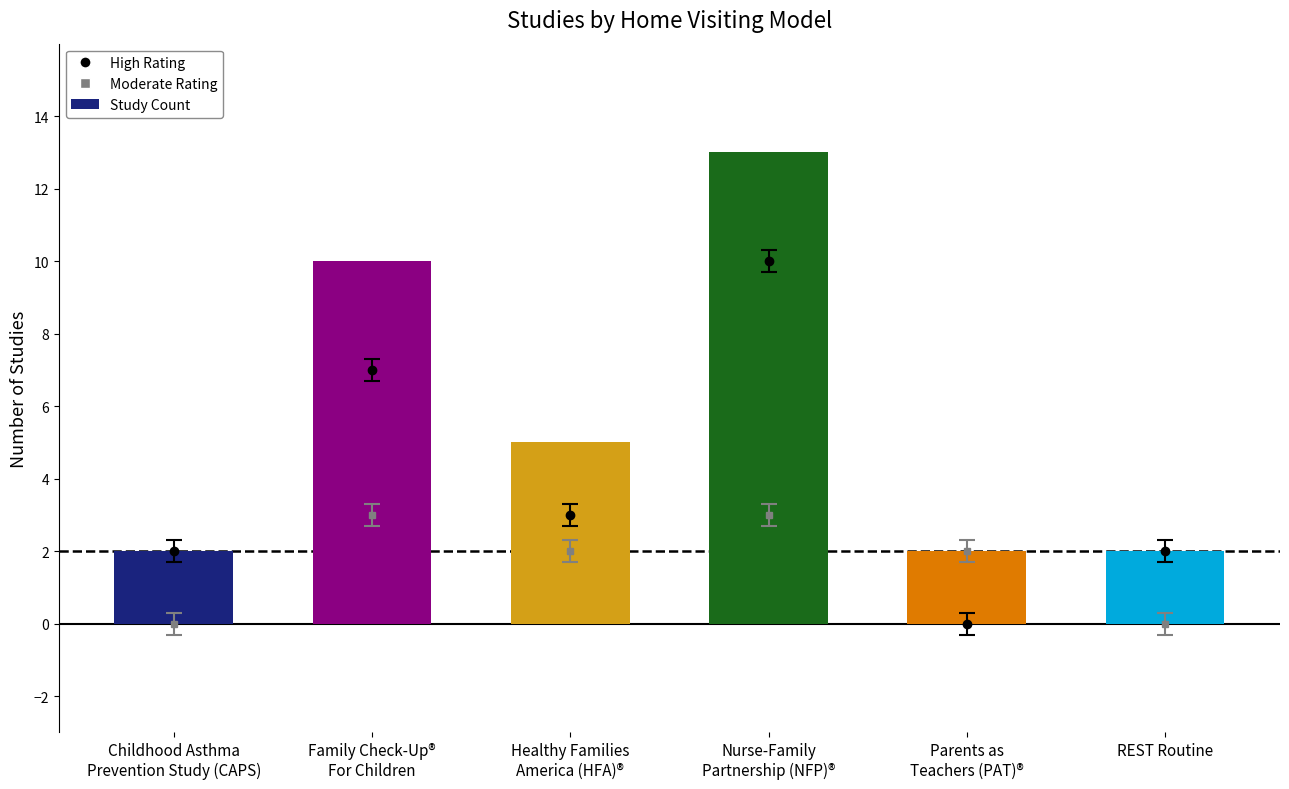

How many bars are there in total?

6